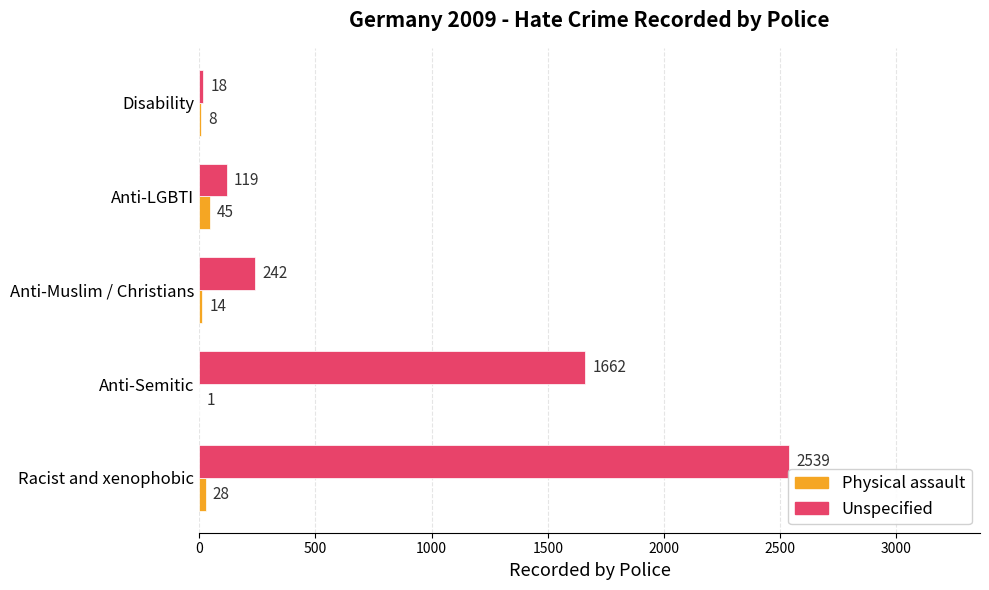

Is the value of Physical assault at Anti-LGBTI greater than the value of Unspecified at Racist and xenophobic?

No